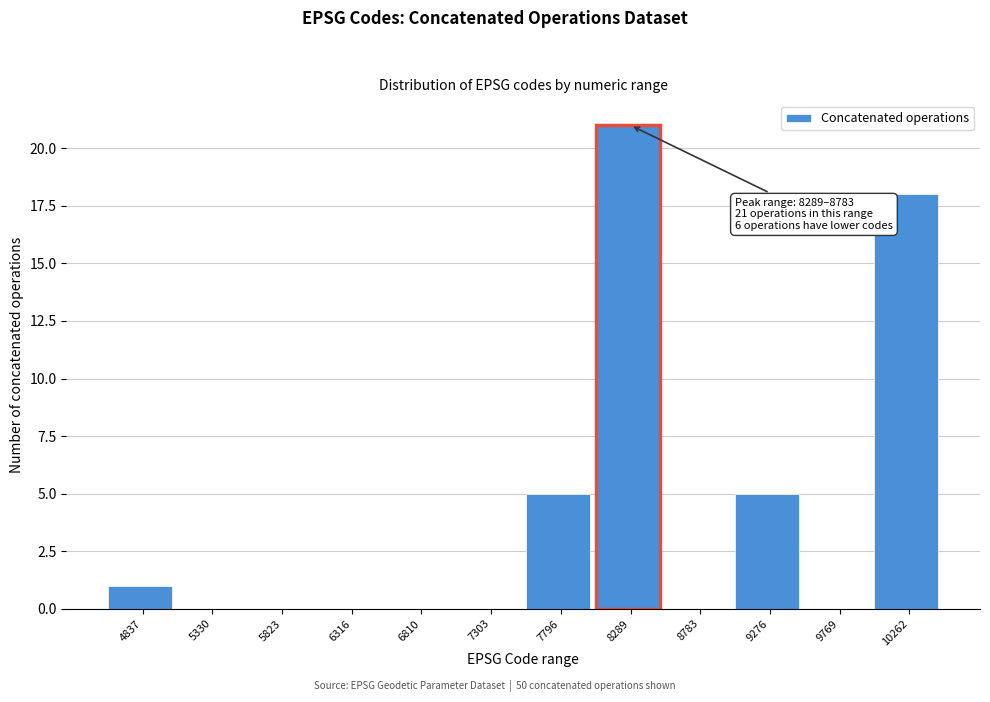

Reading right to left, what are all the values shown in this chart?

10262=18	9769=0	9276=5	8783=0	8289=21	7796=5	7303=0	6810=0	6316=0	5823=0	5330=0	4837=1